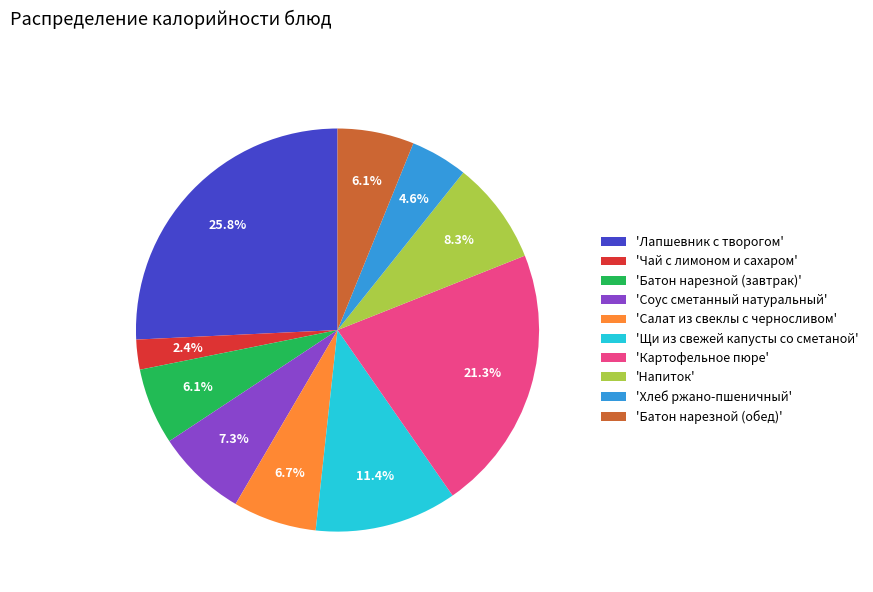

Is 'Соус сметанный натуральный' the majority of the pie?

No